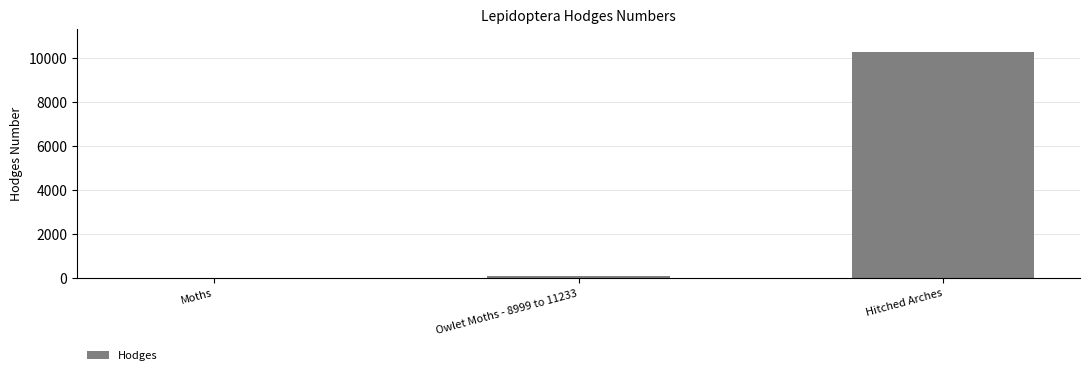

Which label corresponds to the largest value in the chart?

Hitched Arches